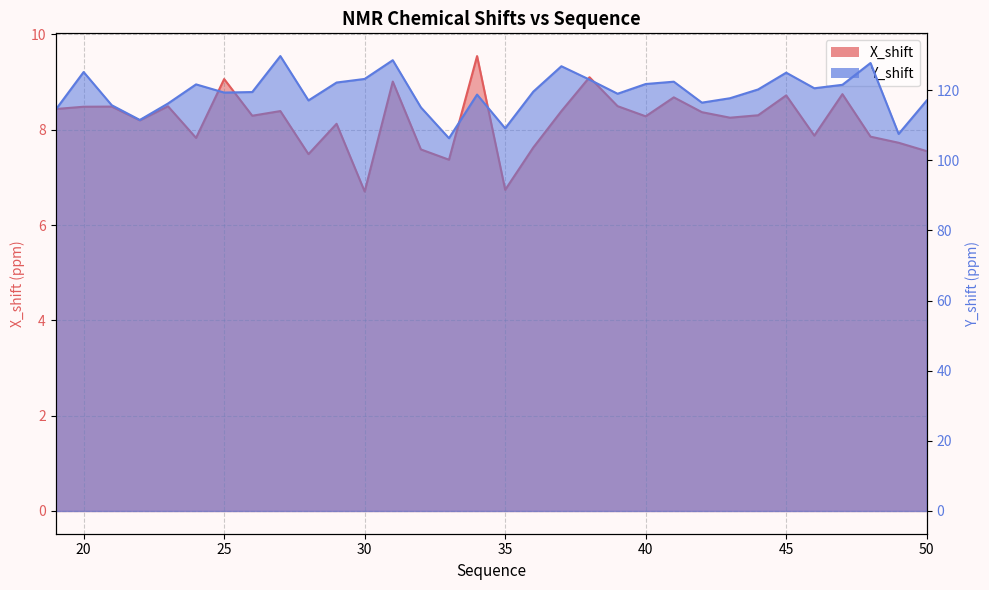

What are all the series names shown in the legend?

X_shift, Y_shift